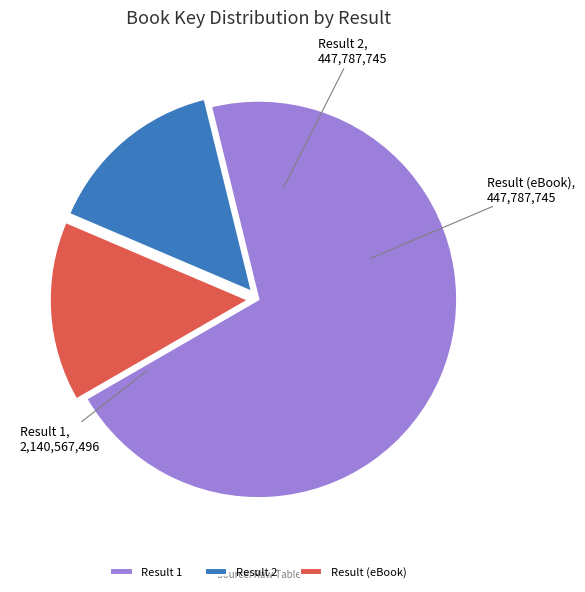

What is the ratio of the value at Result 1 to the value at Result 2?

4.8